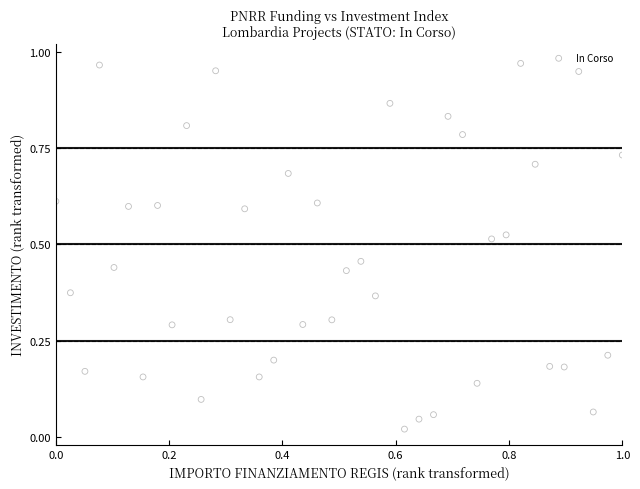

Count the number of points in this scatter plot.

40